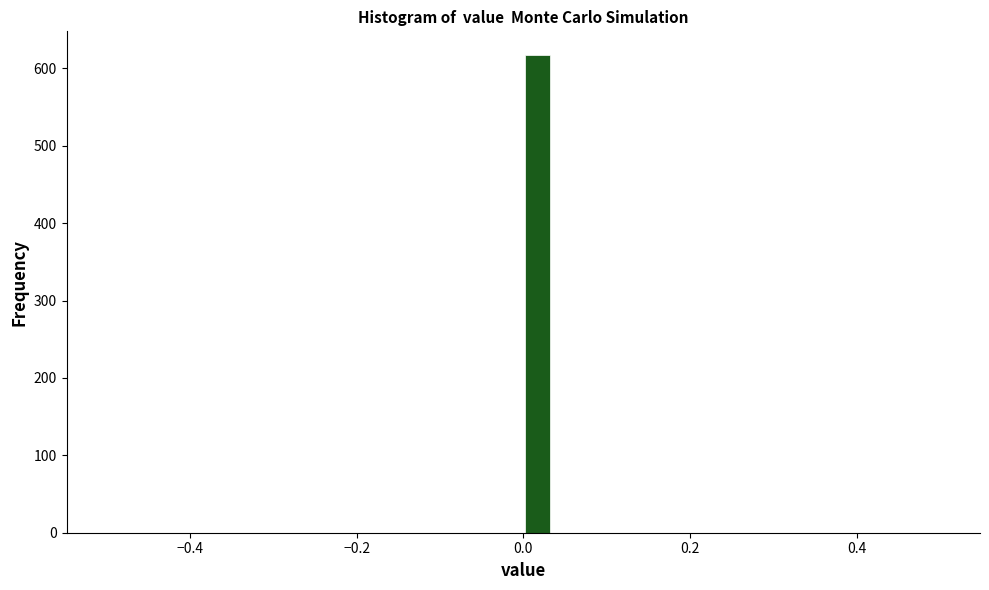

Read against the x-axis, roughly where is the centre of the tallest bar?

0.02